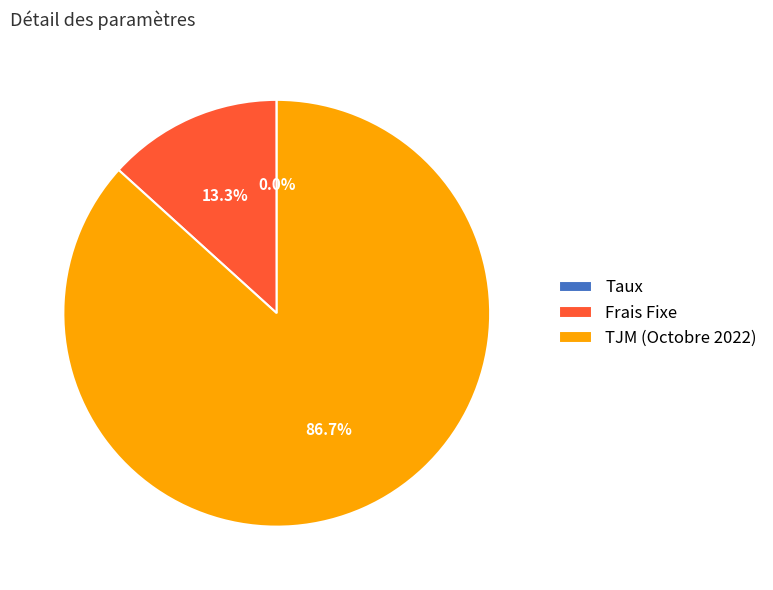

To the nearest percent, what percentage of the pie is Frais Fixe?

13%